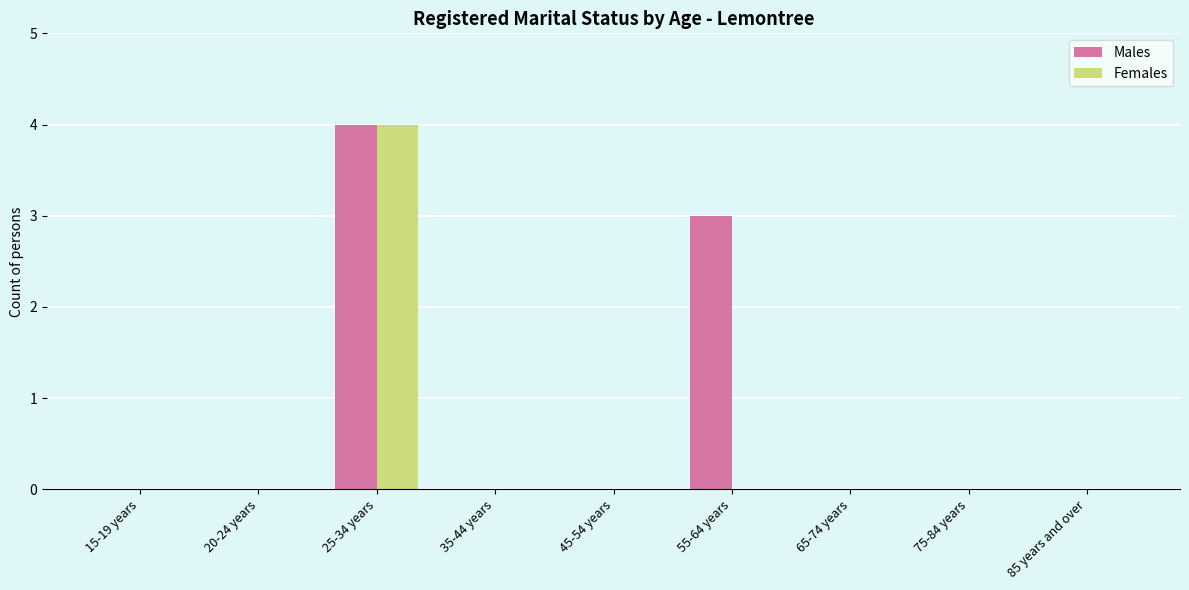

What is the sum of all Females values?

4